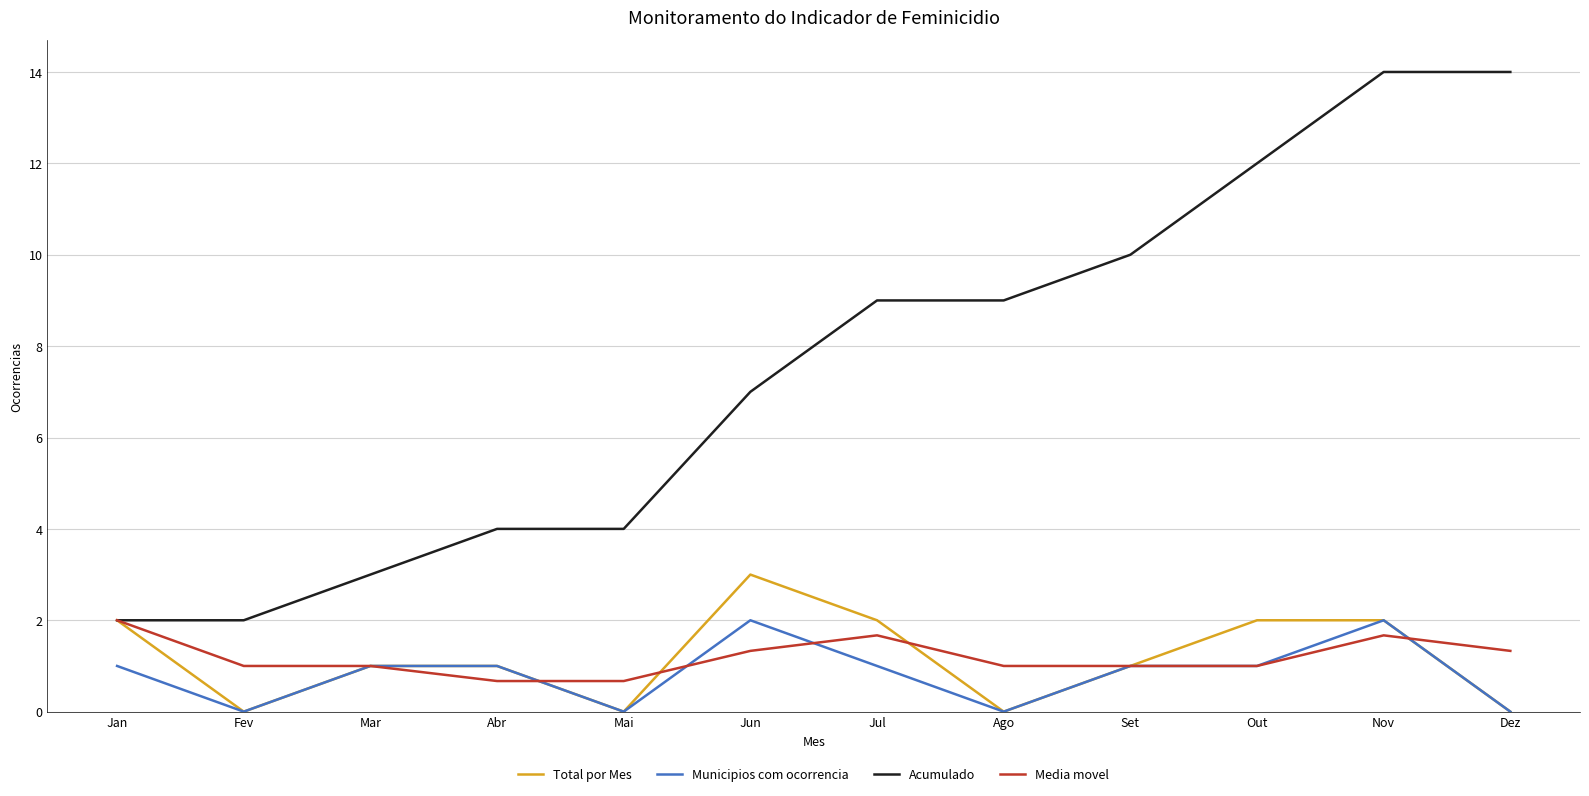

Reading left to right, what are all the values shown in this chart?

Total por Mes: Jan=2.0	Fev=0.0	Mar=1.0	Abr=1.0	Mai=0.0	Jun=3.0	Jul=2.0	Ago=0.0	Set=1.0	Out=2.0	Nov=2.0	Dez=0.0
Municipios com ocorrencia: Jan=1.0	Fev=0.0	Mar=1.0	Abr=1.0	Mai=0.0	Jun=2.0	Jul=1.0	Ago=0.0	Set=1.0	Out=1.0	Nov=2.0	Dez=0.0
Acumulado: Jan=2.0	Fev=2.0	Mar=3.0	Abr=4.0	Mai=4.0	Jun=7.0	Jul=9.0	Ago=9.0	Set=10.0	Out=12.0	Nov=14.0	Dez=14.0
Media movel: Jan=2.0	Fev=1.0	Mar=1.0	Abr=0.7	Mai=0.7	Jun=1.3	Jul=1.7	Ago=1.0	Set=1.0	Out=1.0	Nov=1.7	Dez=1.3